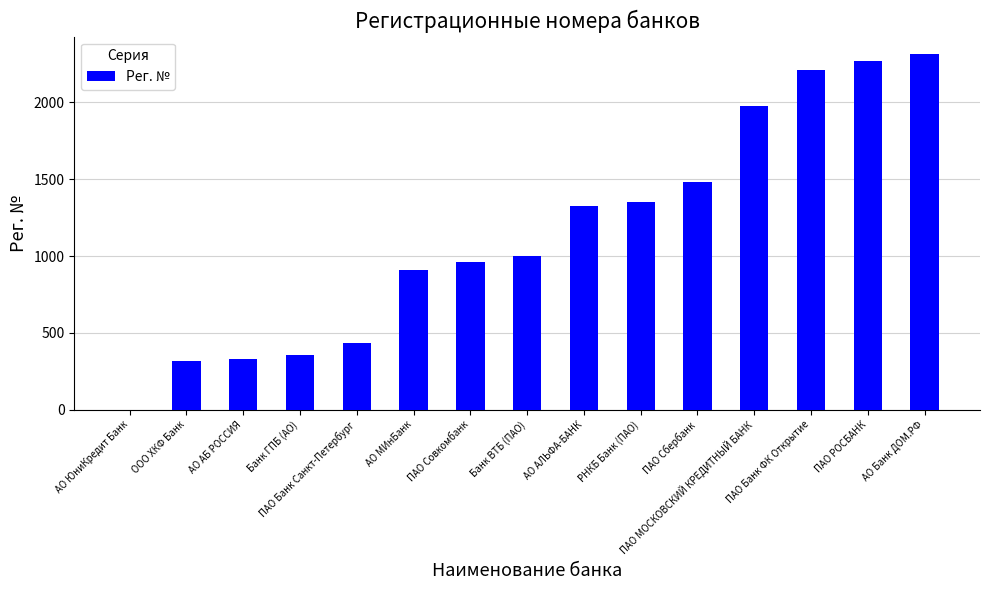

What is the greatest value displayed?

2312